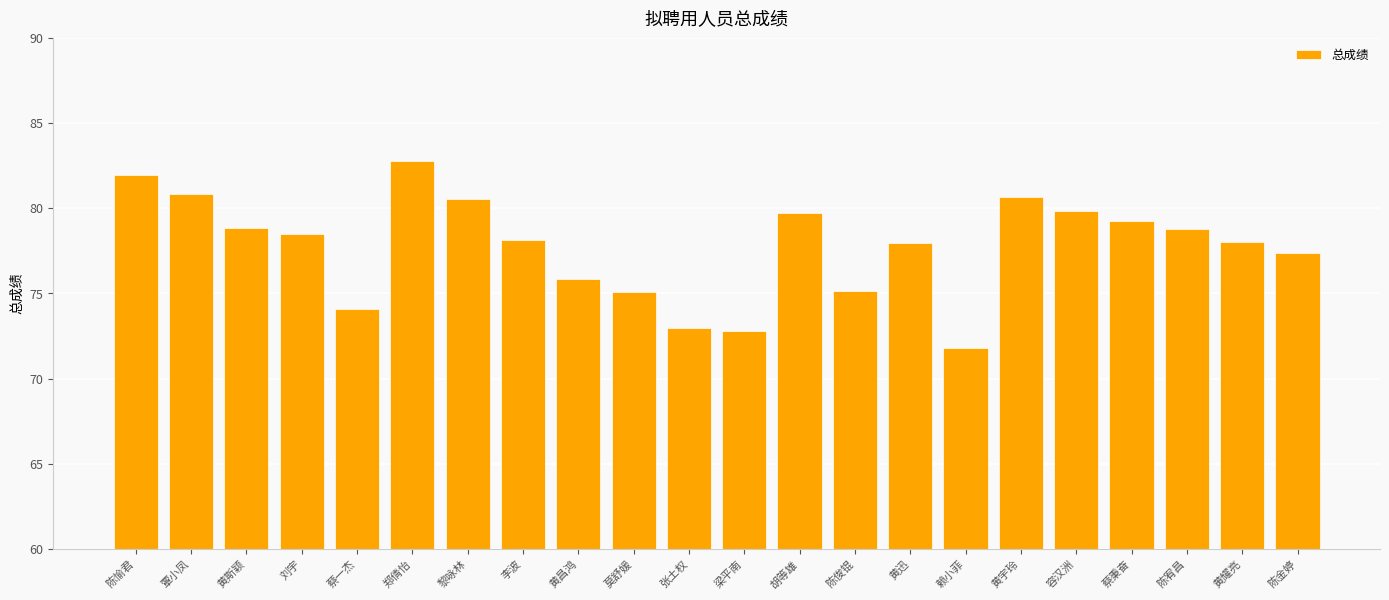

The chart shows a value of 71.8 at 赖小菲. True or false?

True